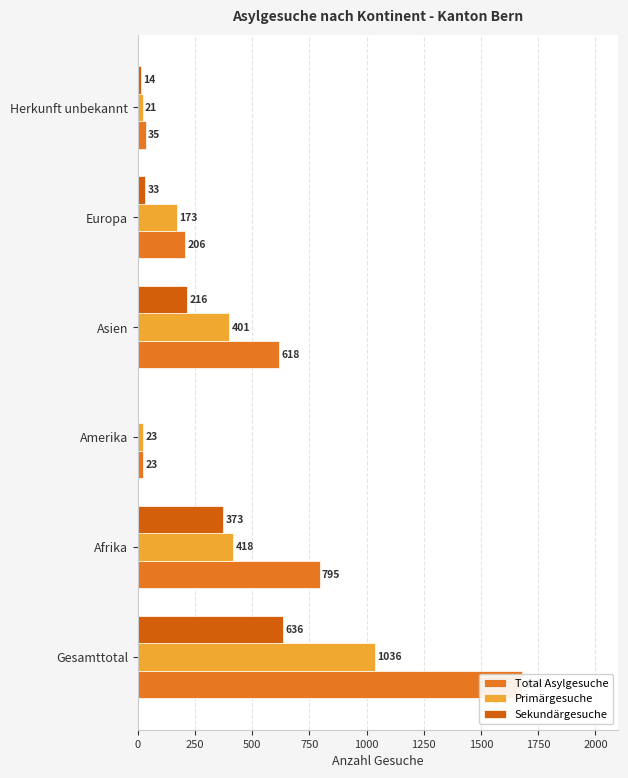

What is the total value across all series at Afrika?

1586